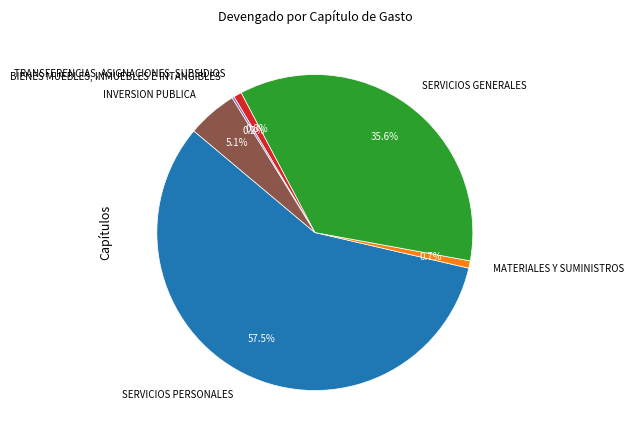

Approximately how many times larger is the value at SERVICIOS PERSONALES compared to SERVICIOS GENERALES?

1.6